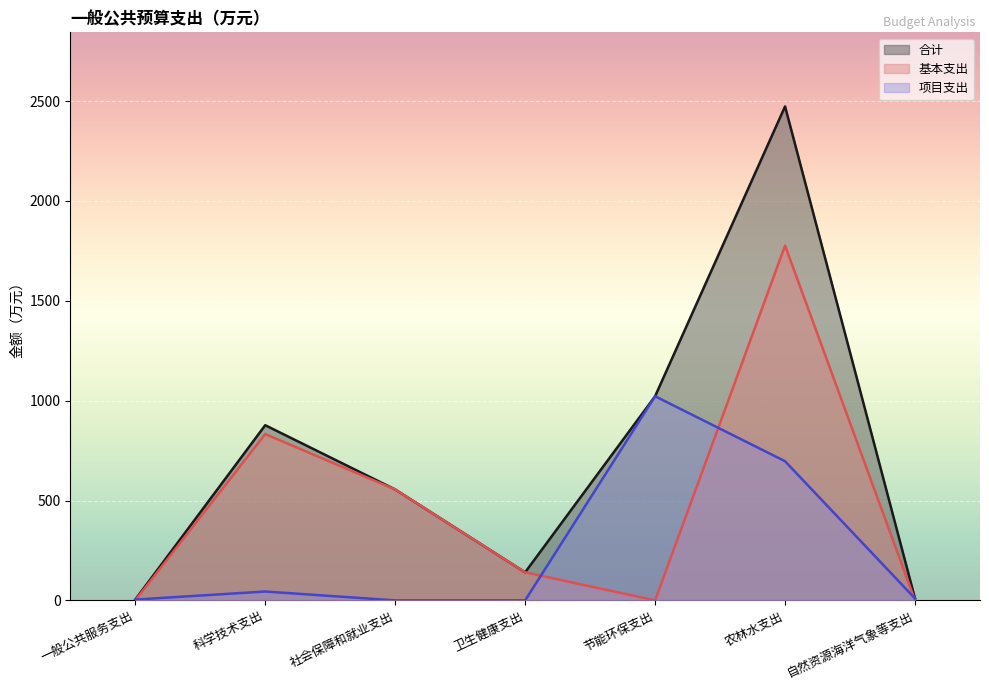

At 社会保障和就业支出, list the series in order from smallest to largest.

项目支出, 合计, 基本支出